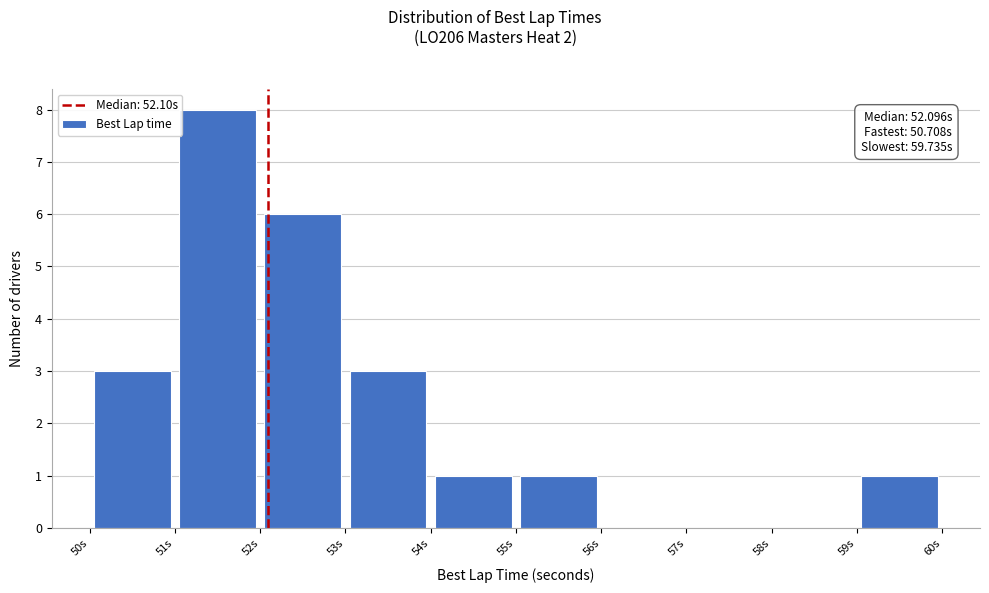

Which range on the x-axis has the tallest bar?

51 to 52